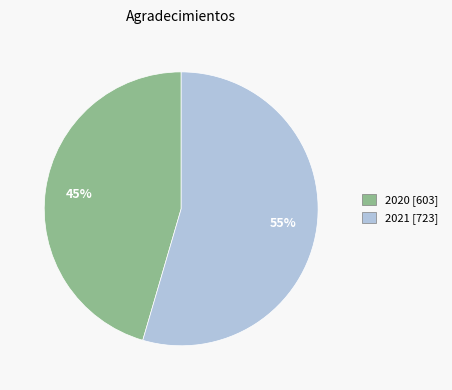

Does 2020 account for over 50% of the chart?

No